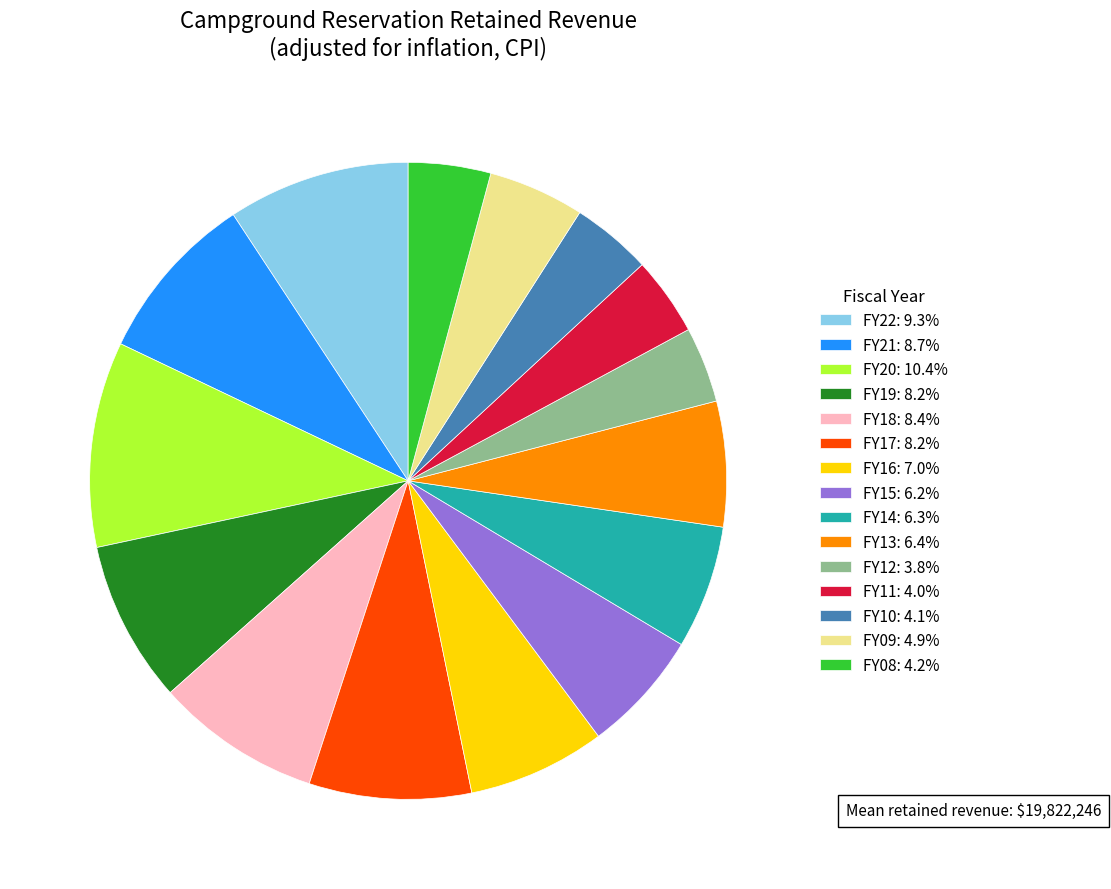

Do FY14: 6.3% and FY09: 4.9% together represent more than half of the pie?

No